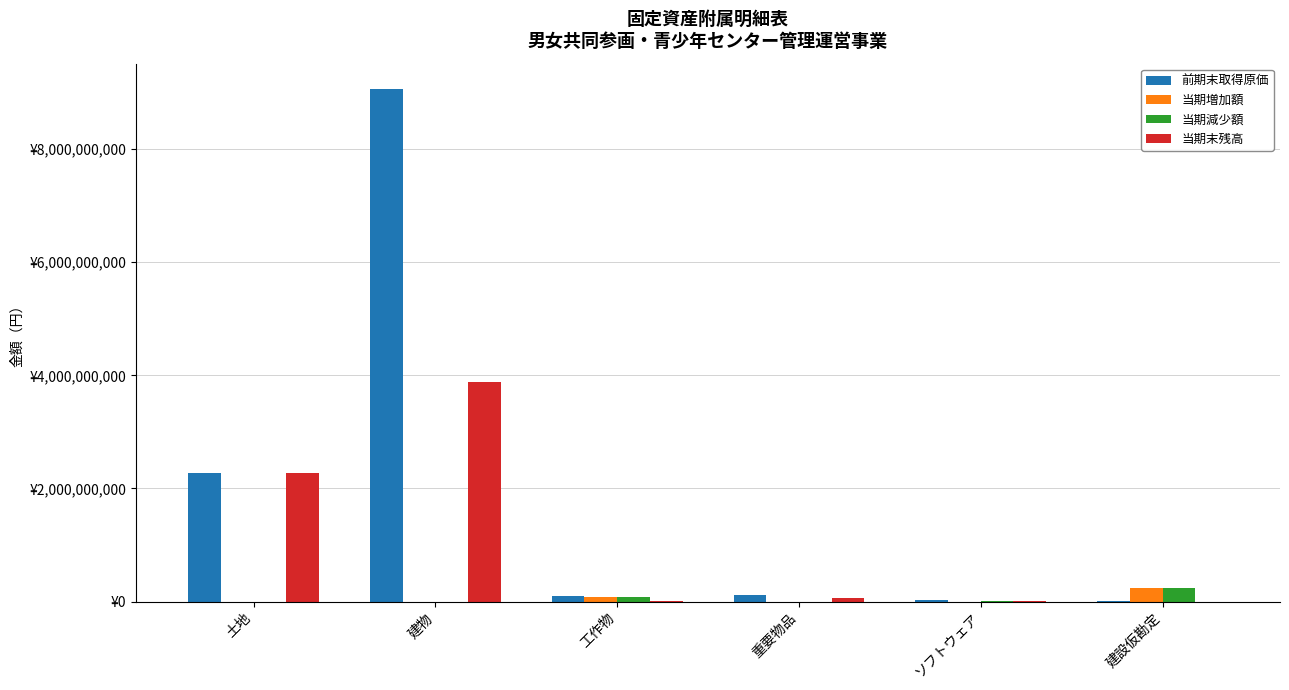

What is the difference between the highest and lowest values at ソフトウェア?

20808000